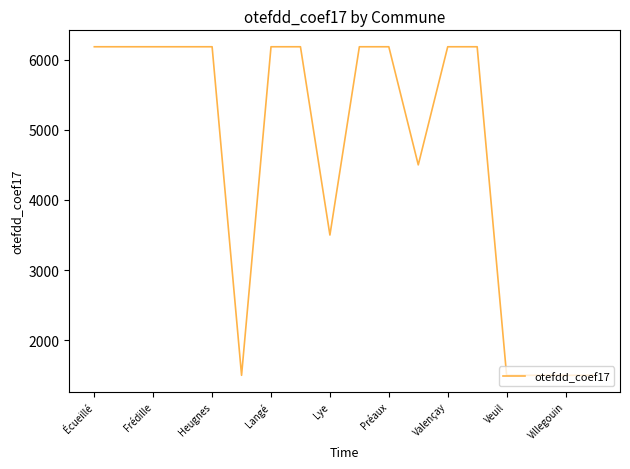

Reading right to left, transcribe all the data shown in this chart.

1500	1500	1500	1500	6184	6184	4500	6184	6184	3500	6184	6184	1500	6184	6184	6184	6184	6184